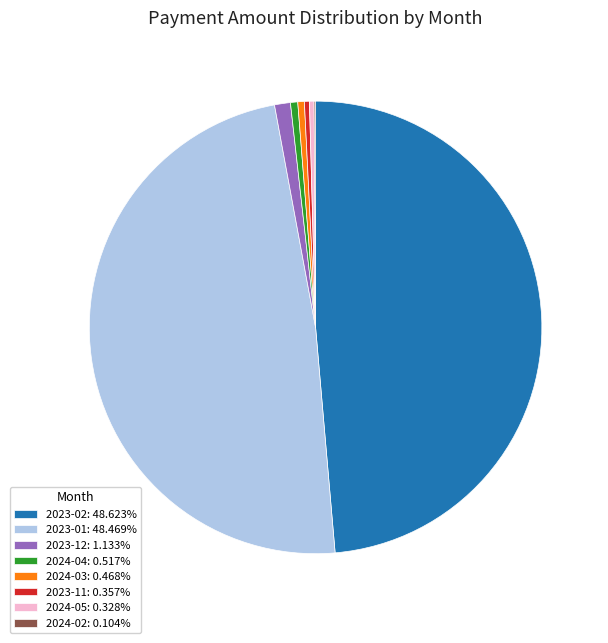

Is there a majority slice in this chart?

No